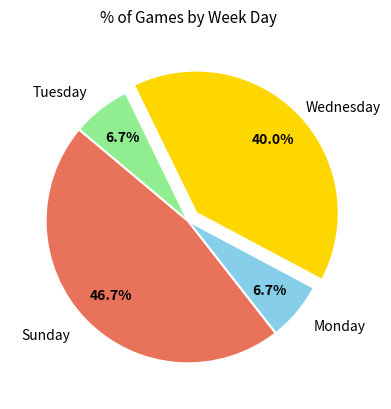

Is there any slice that represents more than half of the pie?

No